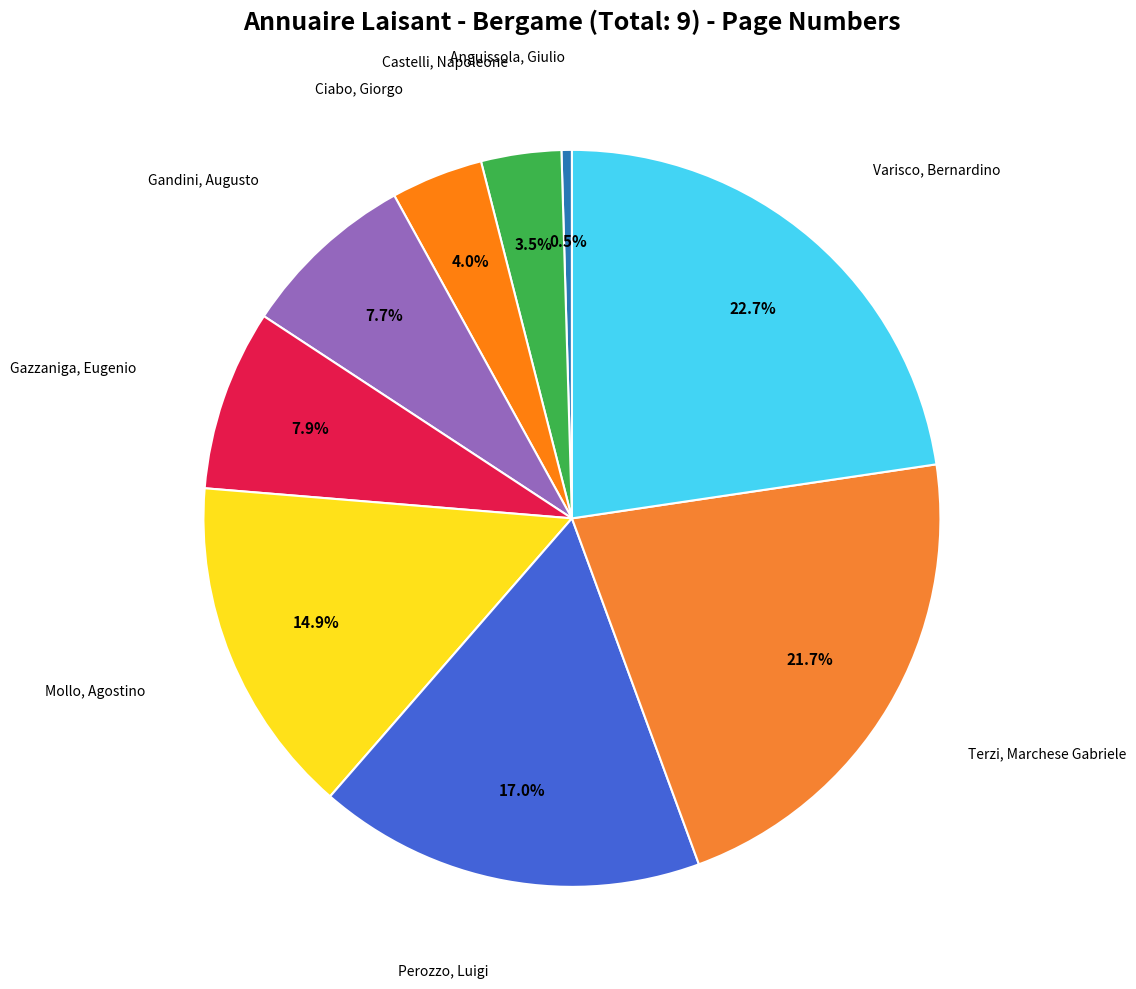

Does any single category account for the majority?

No